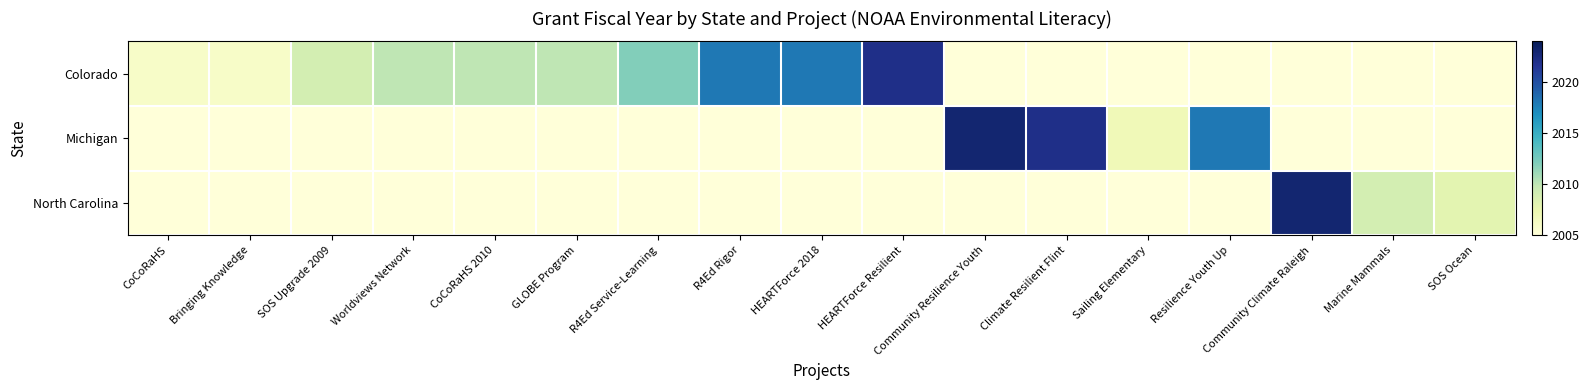

Which series has the largest total across all categories?

Colorado